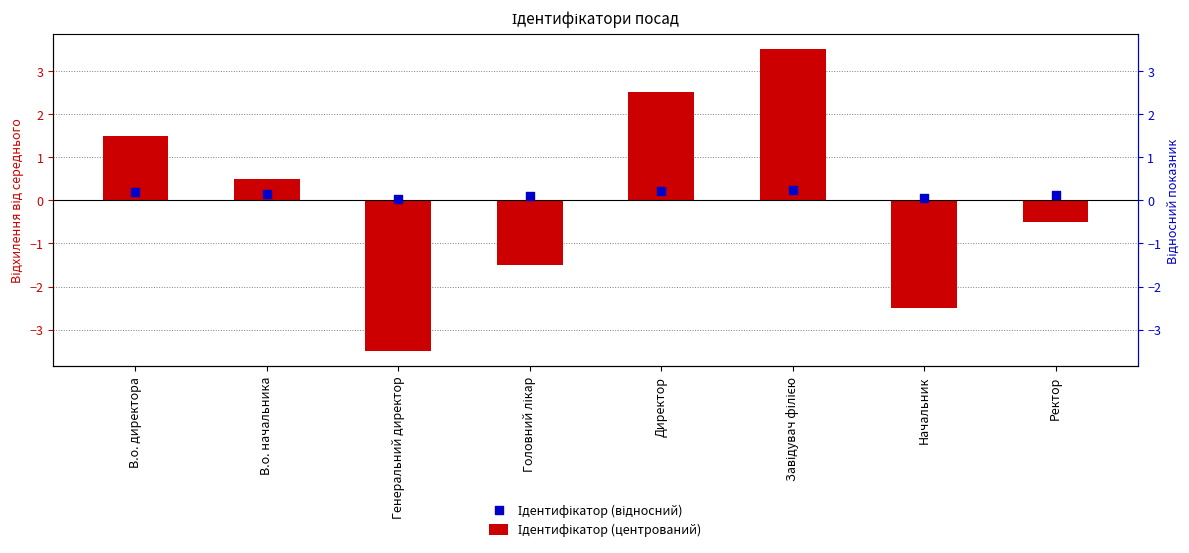

Which series has the largest total across all categories?

Ідентифікатор (відносний)